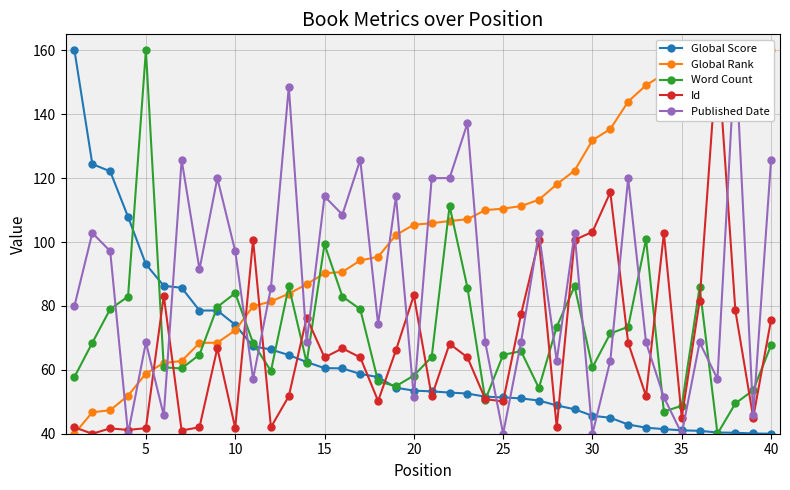

At which category does Word Count reach its first local peak?

5